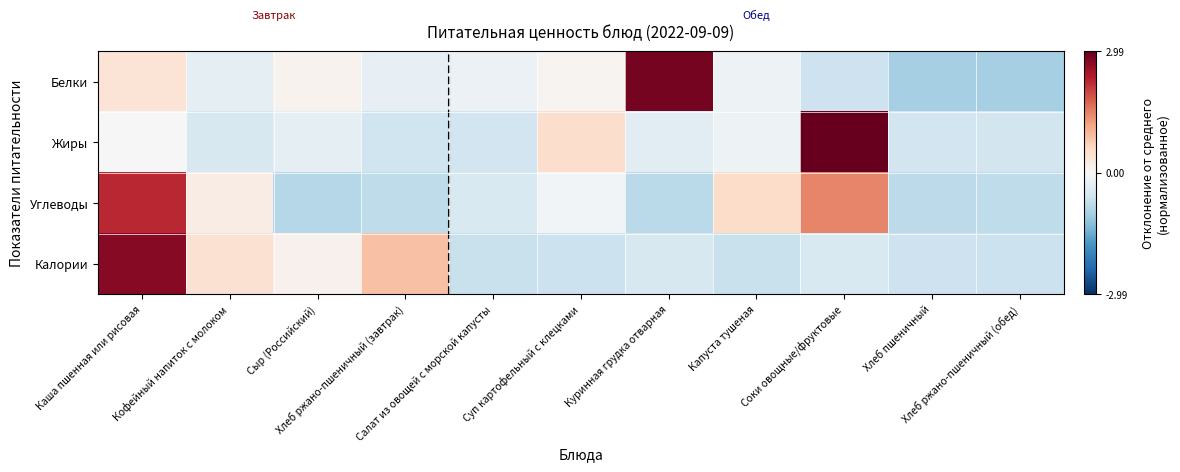

Reading left to right, list all the values displayed in this chart.

Белки: Каша пшенная или рисовая=0.4	Кофейный напиток с молоком=-0.3	Сыр (Российский)=0.1	Хлеб ржано-пшеничный (завтрак)=-0.2	Салат из овощей с морской капусты=-0.2	Суп картофельный с клецками=0.1	Куринная грудка отварная=2.9	Капуста тушеная=-0.2	Соки овощные/фруктовые=-0.6	Хлеб пшеничный=-1.0	Хлеб ржано-пшеничный (обед)=-1.0
Жиры: Каша пшенная или рисовая=0.0	Кофейный напиток с молоком=-0.5	Сыр (Российский)=-0.3	Хлеб ржано-пшеничный (завтрак)=-0.6	Салат из овощей с морской капусты=-0.6	Суп картофельный с клецками=0.5	Куринная грудка отварная=-0.3	Капуста тушеная=-0.1	Соки овощные/фруктовые=3.0	Хлеб пшеничный=-0.6	Хлеб ржано-пшеничный (обед)=-0.6
Углеводы: Каша пшенная или рисовая=2.3	Кофейный напиток с молоком=0.2	Сыр (Российский)=-0.9	Хлеб ржано-пшеничный (завтрак)=-0.8	Салат из овощей с морской капусты=-0.4	Суп картофельный с клецками=-0.1	Куринная грудка отварная=-0.8	Капуста тушеная=0.5	Соки овощные/фруктовые=1.5	Хлеб пшеничный=-0.8	Хлеб ржано-пшеничный (обед)=-0.8
Калории: Каша пшенная или рисовая=2.7	Кофейный напиток с молоком=0.5	Сыр (Российский)=0.1	Хлеб ржано-пшеничный (завтрак)=0.9	Салат из овощей с морской капусты=-0.7	Суп картофельный с клецками=-0.6	Куринная грудка отварная=-0.5	Капуста тушеная=-0.7	Соки овощные/фруктовые=-0.5	Хлеб пшеничный=-0.6	Хлеб ржано-пшеничный (обед)=-0.6